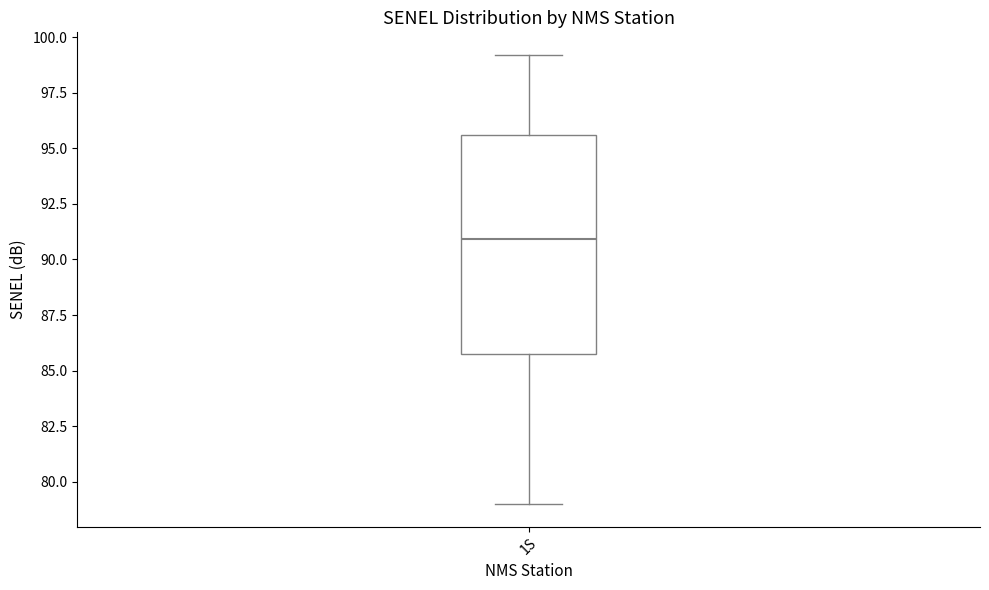

Read this box plot against the y-axis: the position of the median line, the range covered by the box, and the ends of both whiskers. The values are not printed on the chart, so give them approximately, as read against the axis.

median 91.0, box 85.5 to 95.5, whiskers 79.0 to 99.0